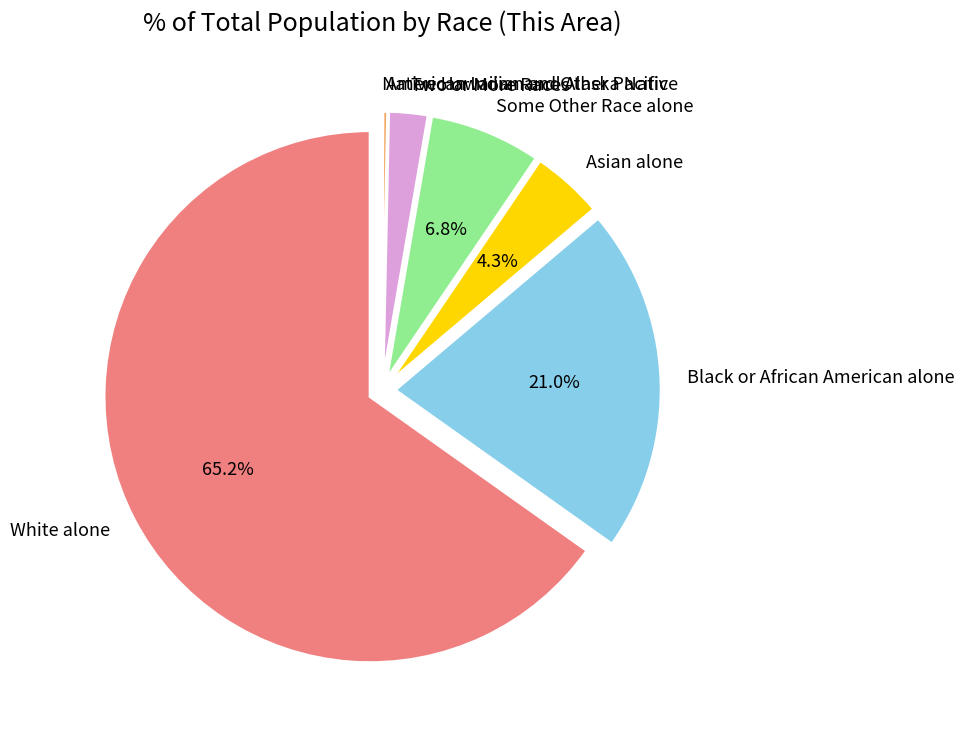

Between Black or African American alone and American Indian and Alaska Native, which is larger?

Black or African American alone